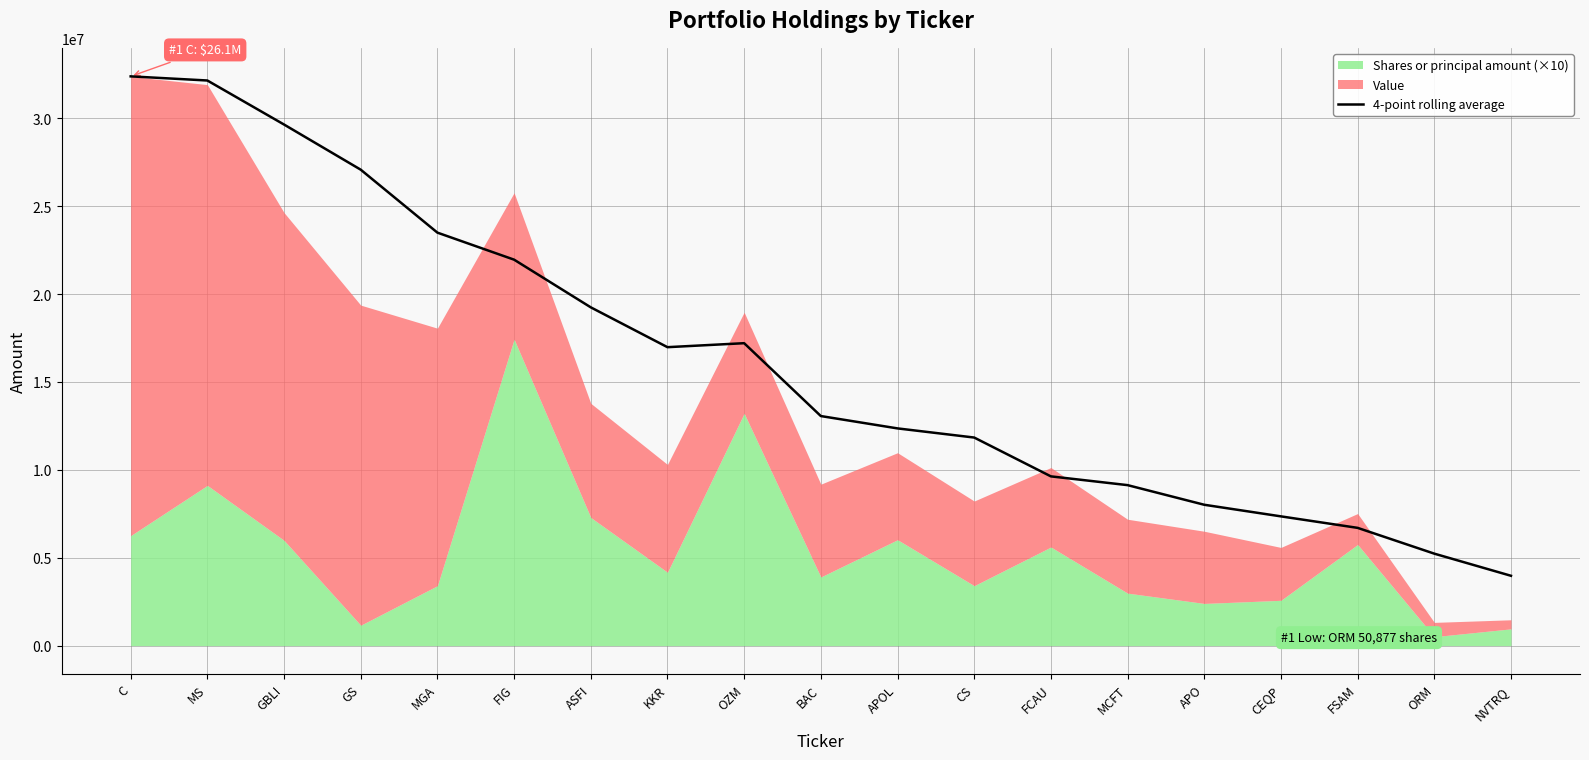

What is the label of the 16th point from the right?

GS